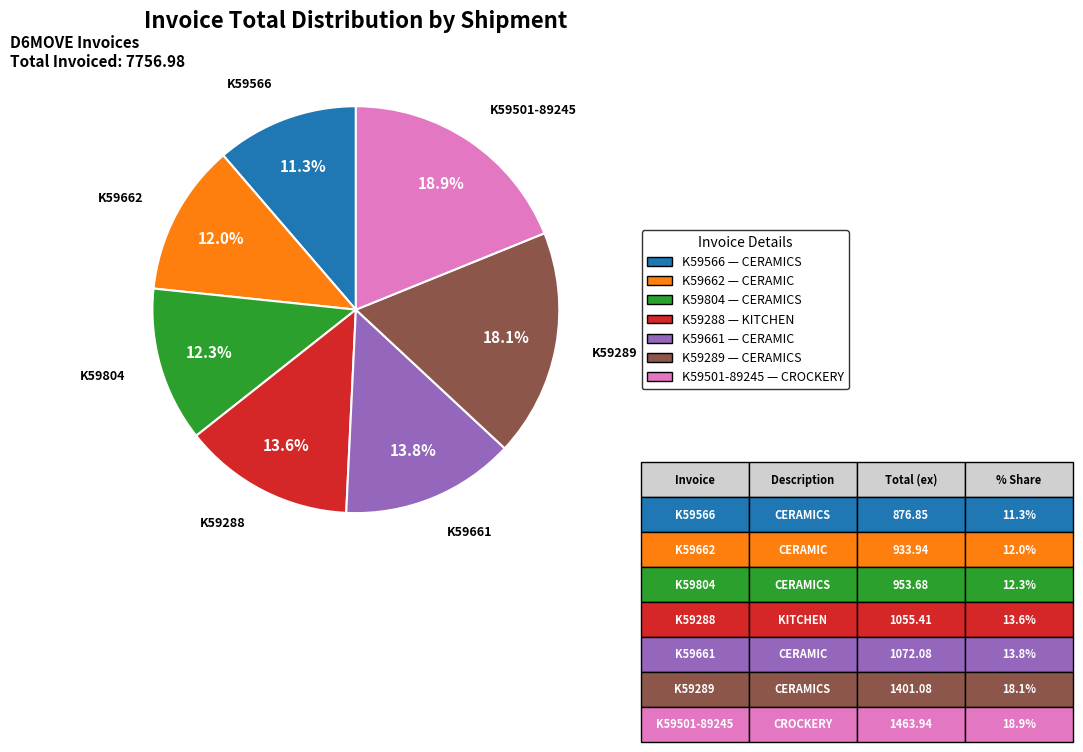

Combined, what portion of the pie is K59804 and K59288?

25.9%